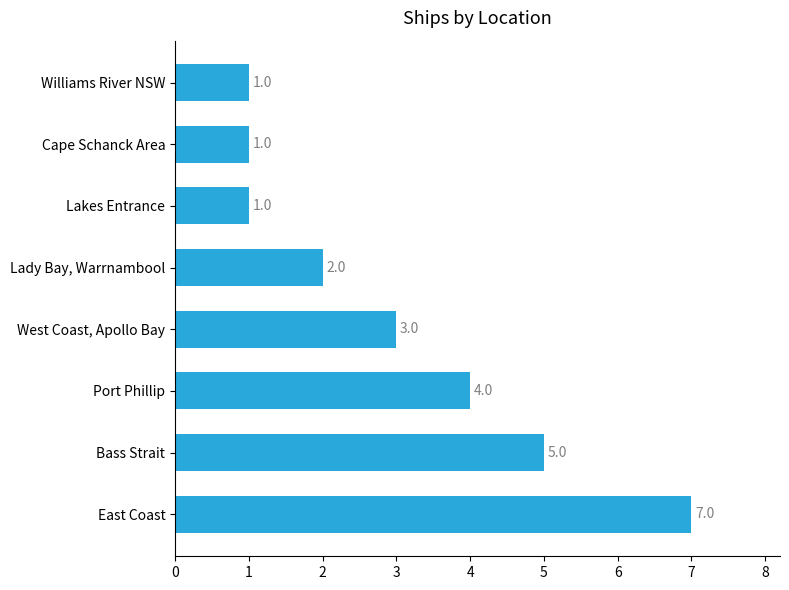

Reading bottom to top, list all the values displayed in this chart.

7	5	4	3	2	1	1	1